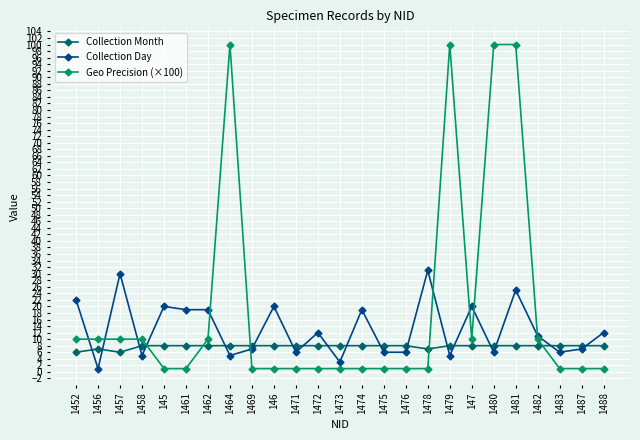

What is the average value of the Collection Day series?

13